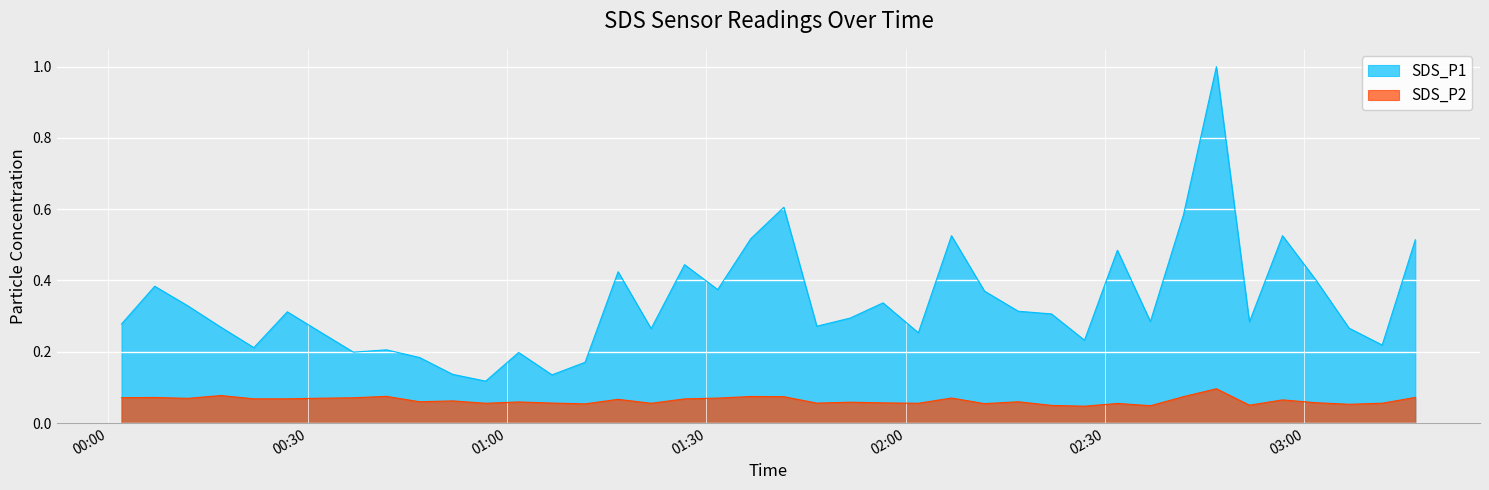

Which series has the widest spread of values?

SDS_P1